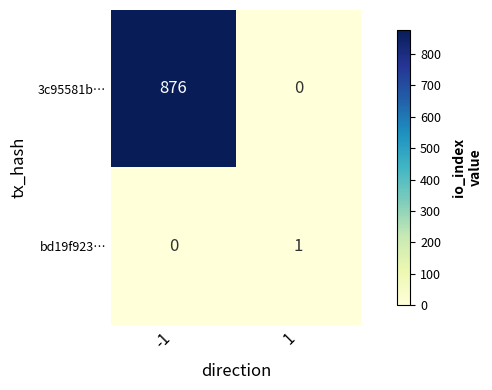

At which category is the sum across all series the highest?

-1